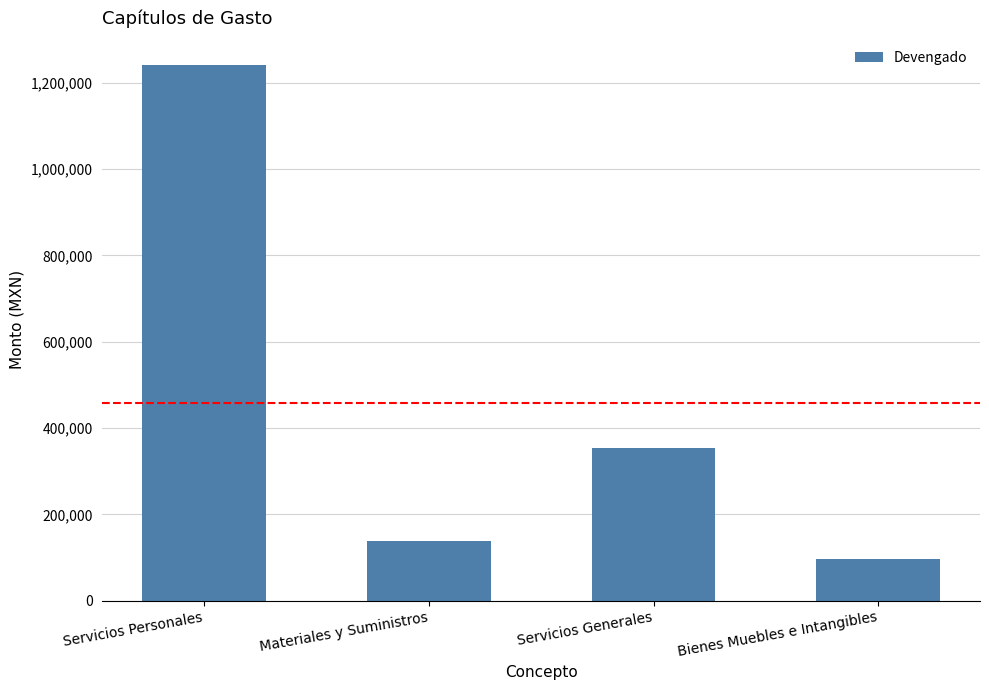

Which label corresponds to the smallest value in the chart?

Bienes Muebles e Intangibles